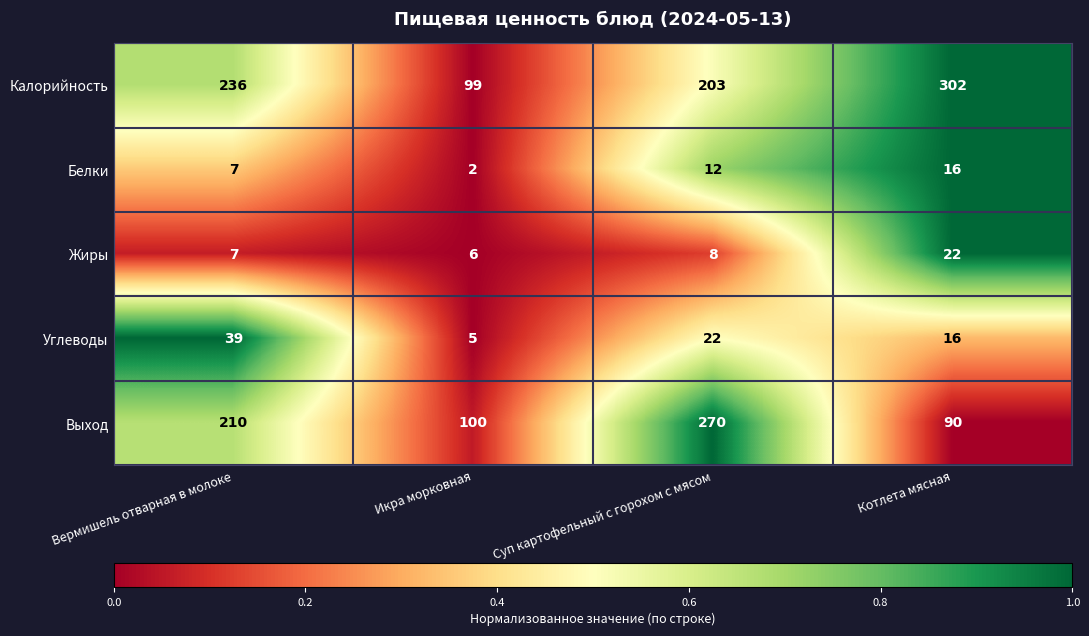

List the series in order of their peak value, highest first.

Калорийность, Выход, Углеводы, Жиры, Белки